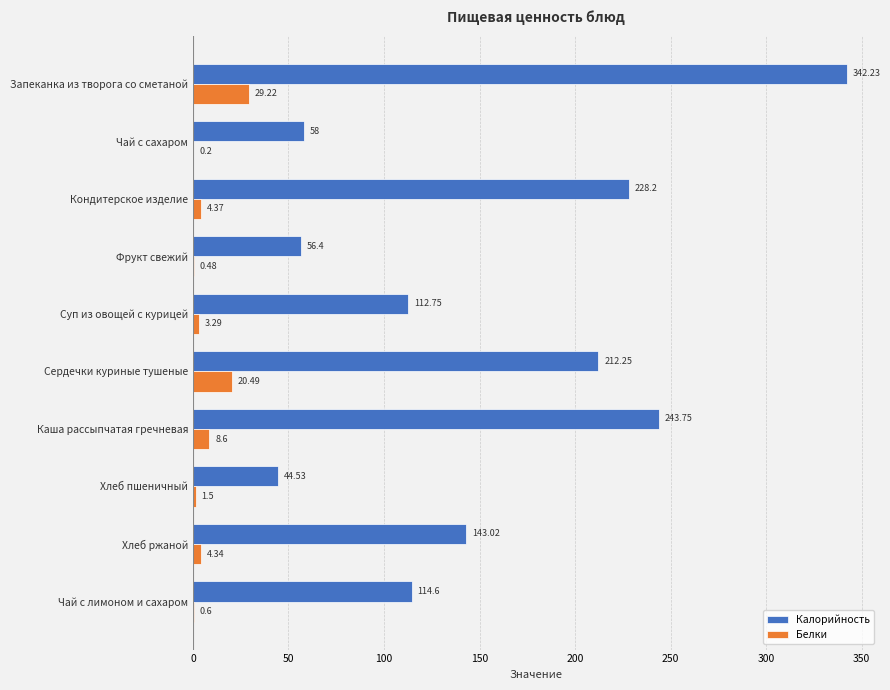

Which series changed the most between Хлеб пшеничный and Хлеб ржаной?

Калорийность